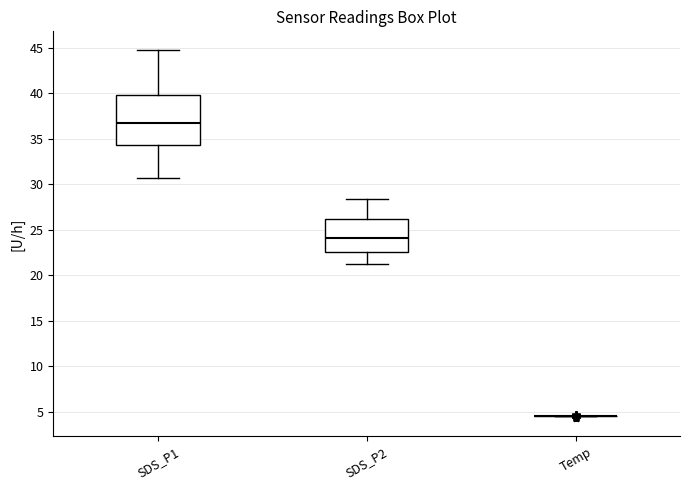

Reading left to right, read every box against the y-axis: the position of its median line, the range the box covers, and the ends of its whiskers. The values are not printed on the chart, so give them approximately, as read against the axis.

SDS_P1: median 37.0, box 34.5 to 40.0, whiskers 30.5 to 45.0
SDS_P2: median 24.0, box 22.5 to 26.0, whiskers 21.5 to 28.5
Temp: box collapsed to a line at 4.5, whiskers 4.5 to 4.5